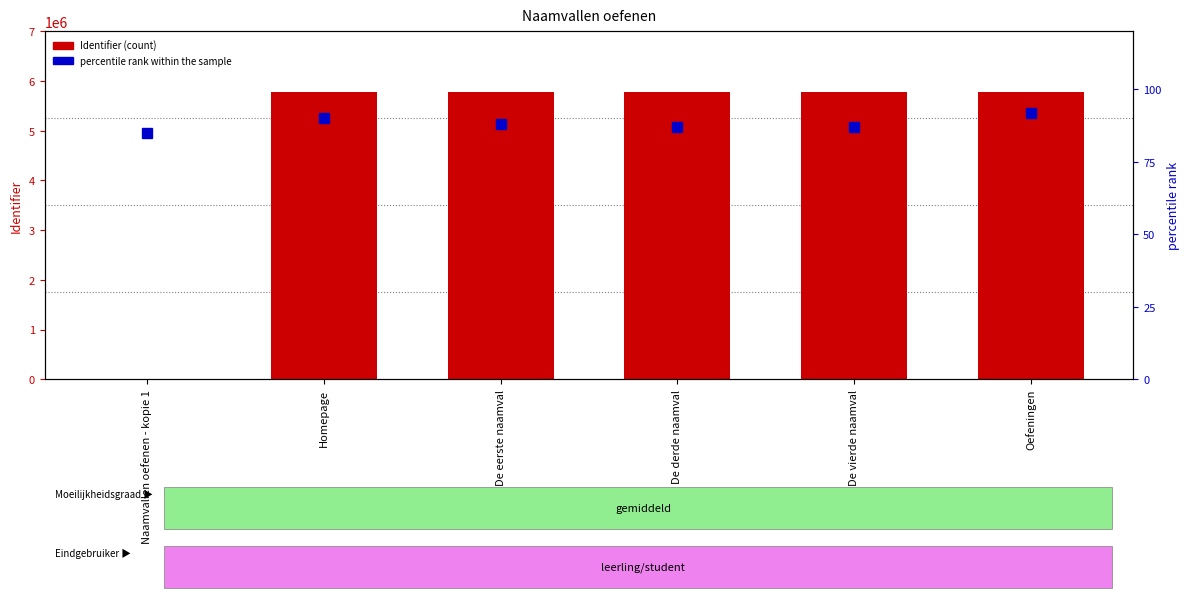

At which label is Identifier closest to 2885695?

Homepage